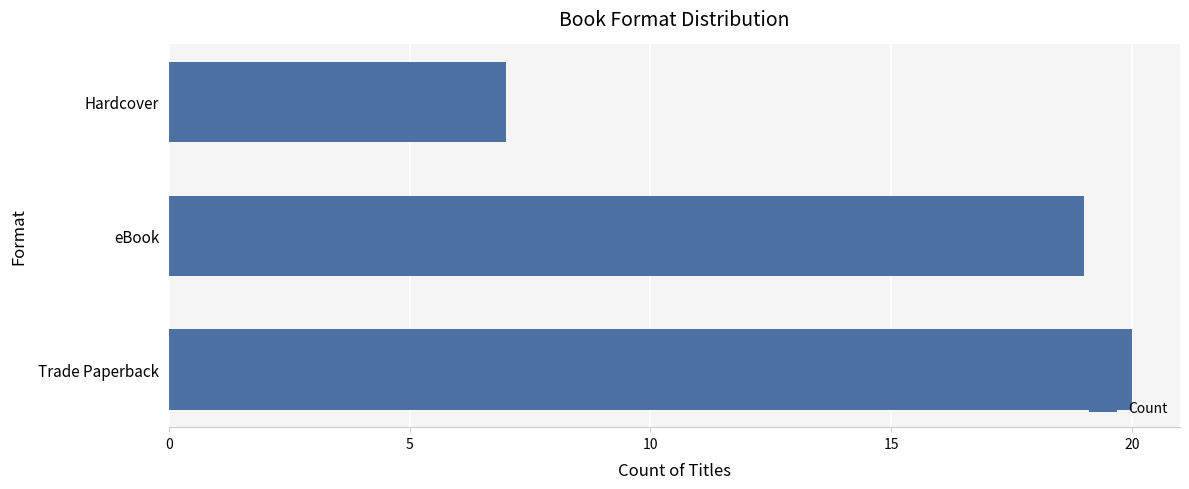

What is the difference between the values at eBook and Hardcover?

12